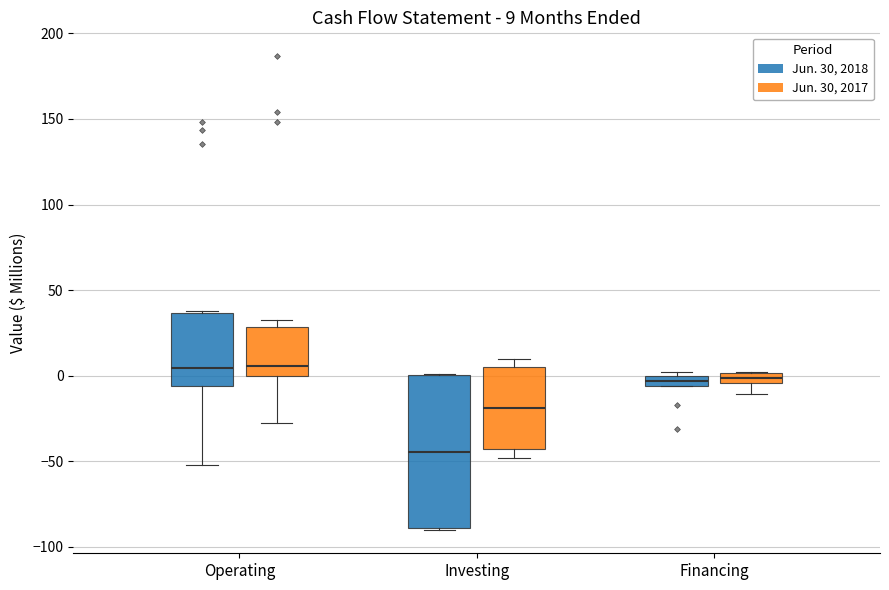

Comparing the boxes themselves (not the whiskers), which one is the tallest?

Investing (Jun. 30, 2018)